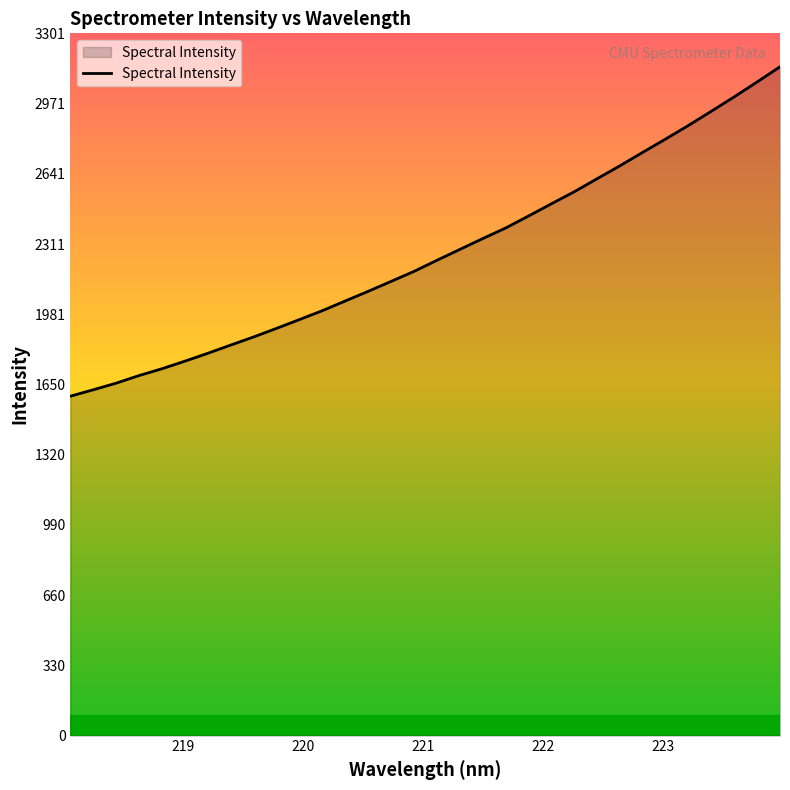

How many values are below 2234?

16